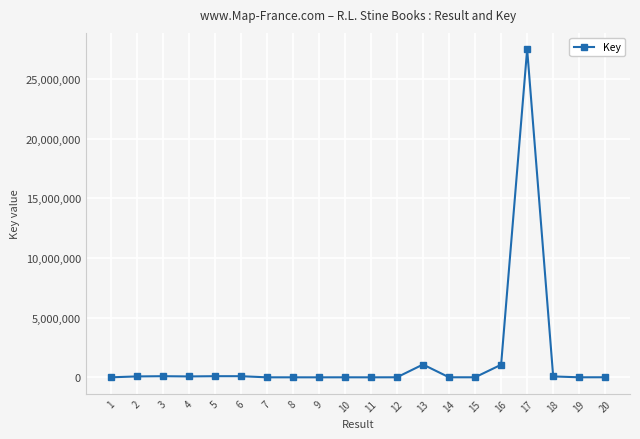

At which label does the data first exceed 7363?

2